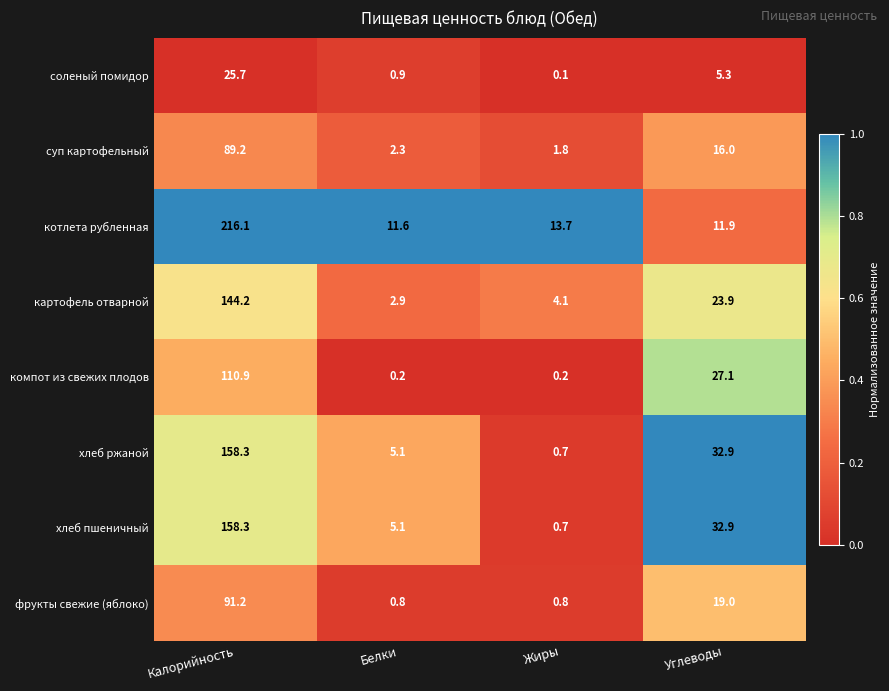

Which series has the largest total across all categories?

котлета рубленная